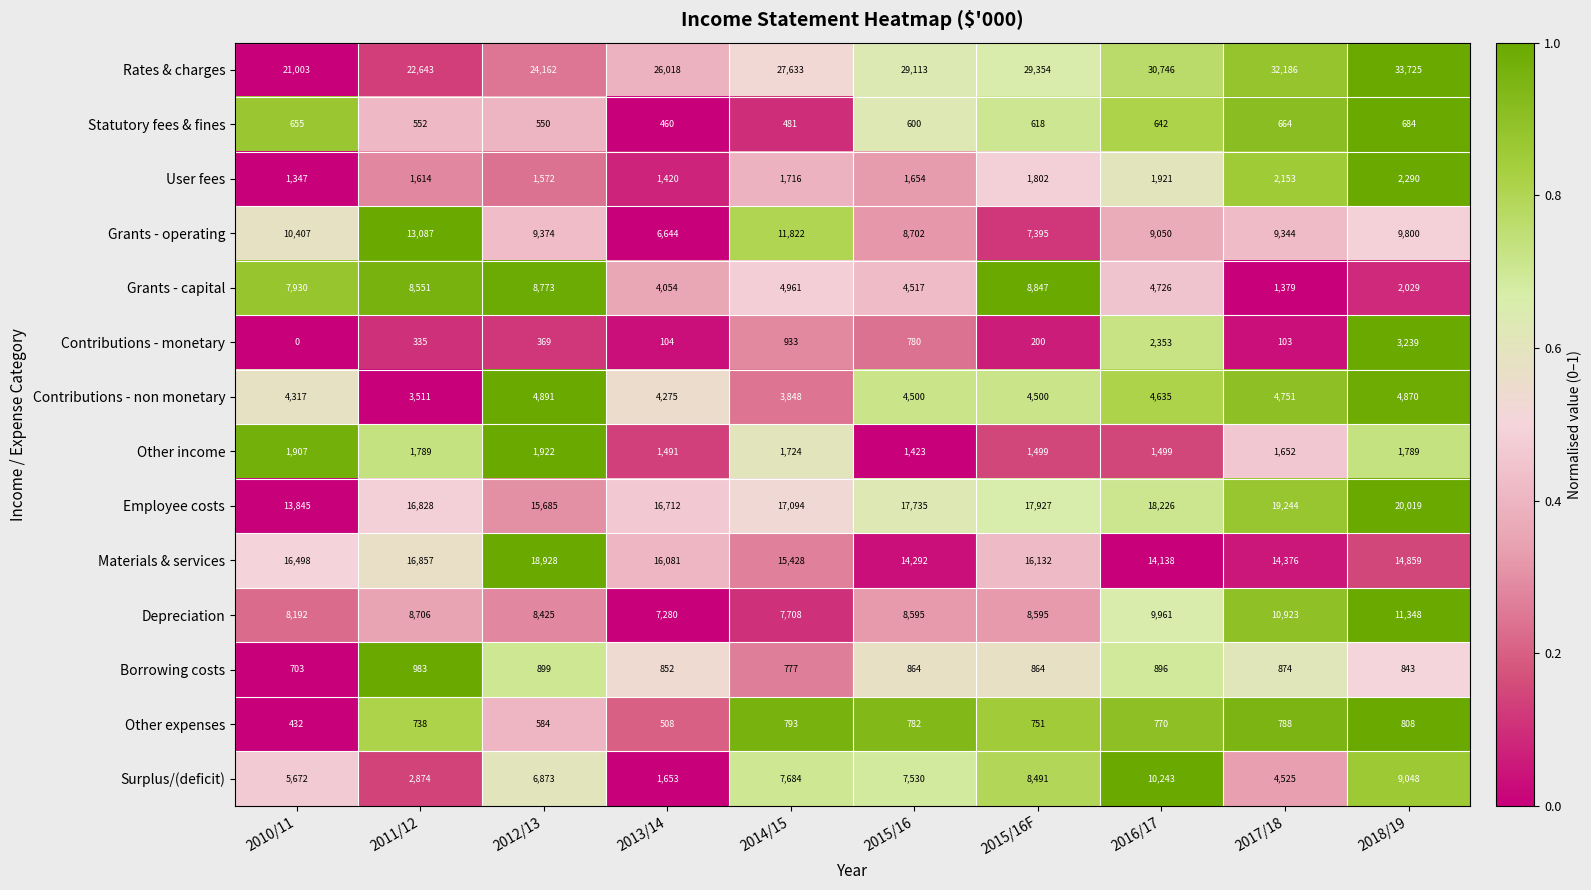

Rank the series at 2011/12 from lowest to highest value.

Contributions - monetary, Statutory fees & fines, Other expenses, Borrowing costs, User fees, Other income, Surplus/(deficit), Contributions - non monetary, Grants - capital, Depreciation, Grants - operating, Employee costs, Materials & services, Rates & charges